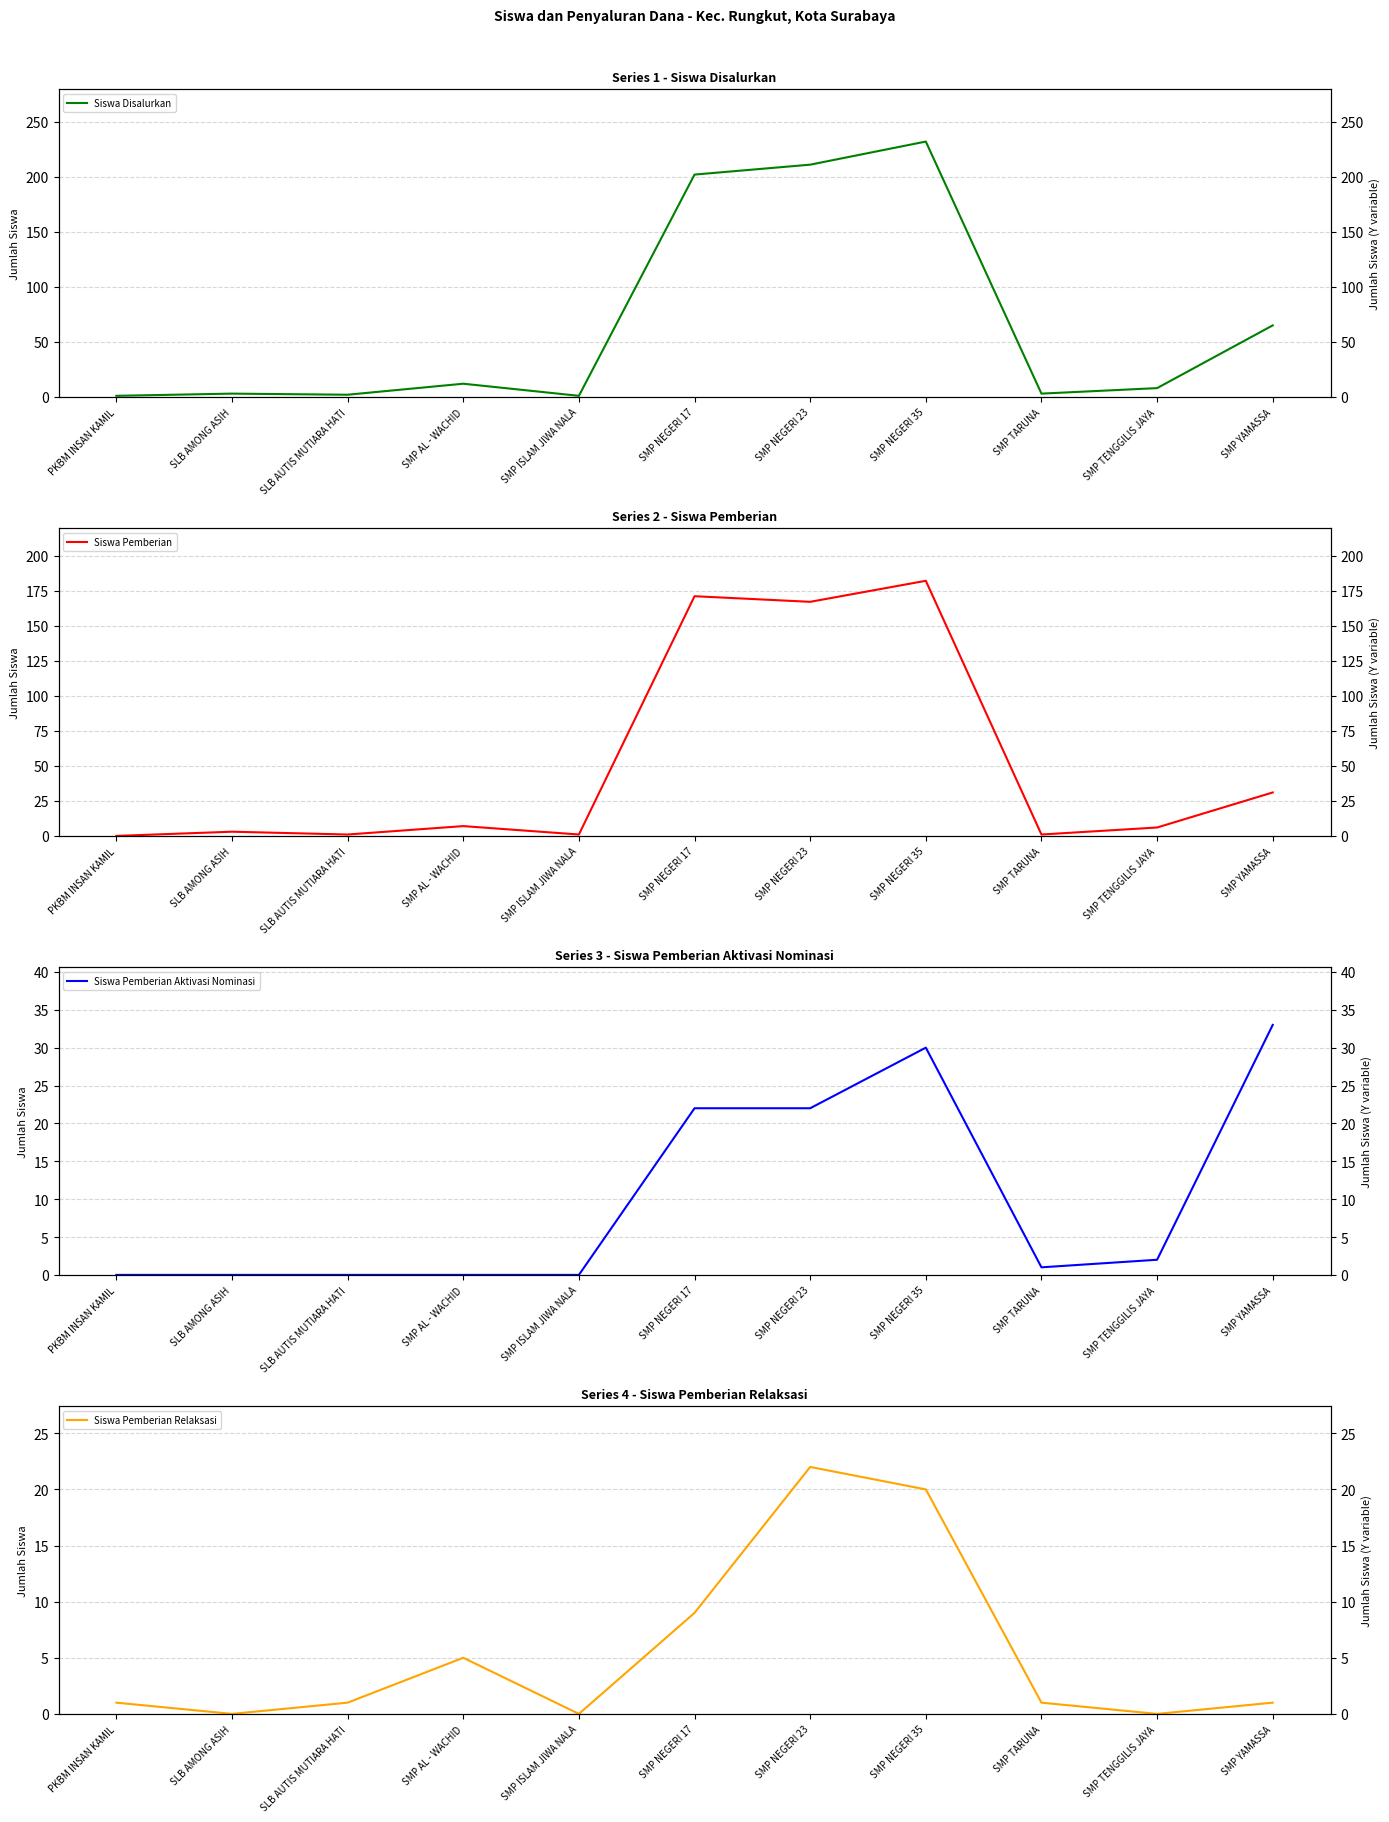

Which series has the largest range (max minus min)?

Siswa Disalurkan